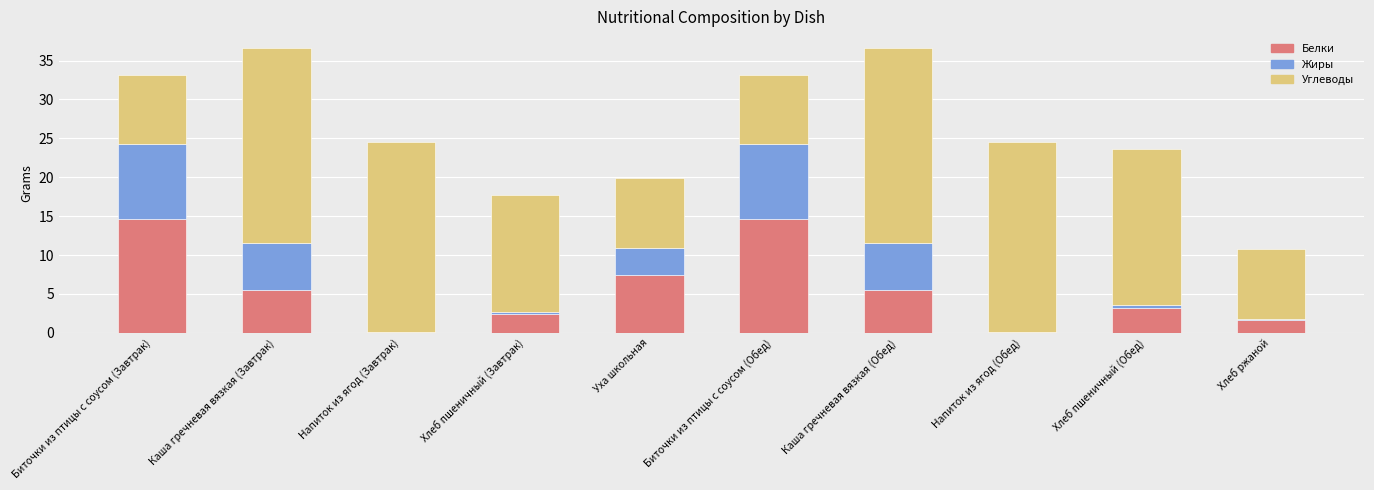

At which label does Белки first exceed 5?

Биточки из птицы с соусом (Завтрак)